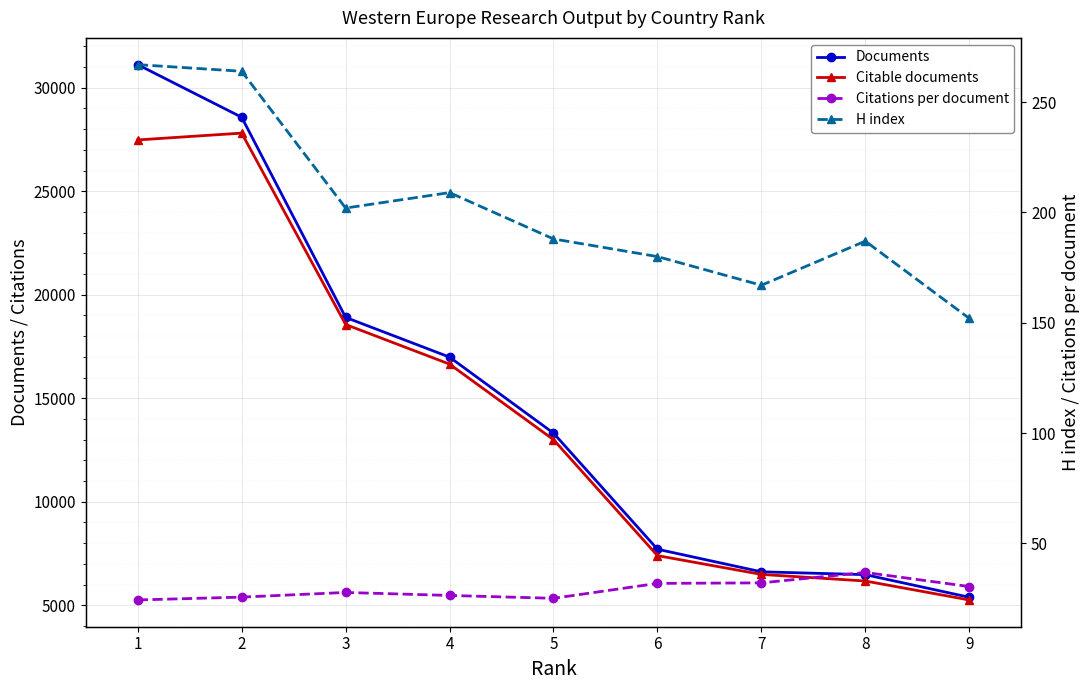

How many data points in Documents are less than 13314?

4